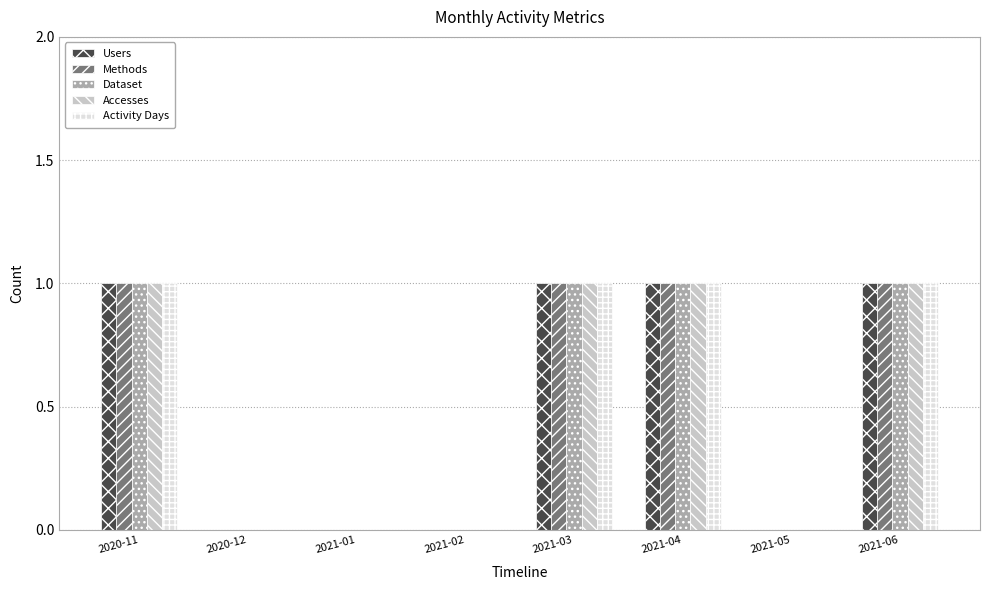

Reading left to right, what are all the values shown in this chart?

Users: 2020-11=1	2020-12=0	2021-01=0	2021-02=0	2021-03=1	2021-04=1	2021-05=0	2021-06=1
Methods: 2020-11=1	2020-12=0	2021-01=0	2021-02=0	2021-03=1	2021-04=1	2021-05=0	2021-06=1
Dataset: 2020-11=1	2020-12=0	2021-01=0	2021-02=0	2021-03=1	2021-04=1	2021-05=0	2021-06=1
Accesses: 2020-11=1	2020-12=0	2021-01=0	2021-02=0	2021-03=1	2021-04=1	2021-05=0	2021-06=1
Activity Days: 2020-11=1	2020-12=0	2021-01=0	2021-02=0	2021-03=1	2021-04=1	2021-05=0	2021-06=1